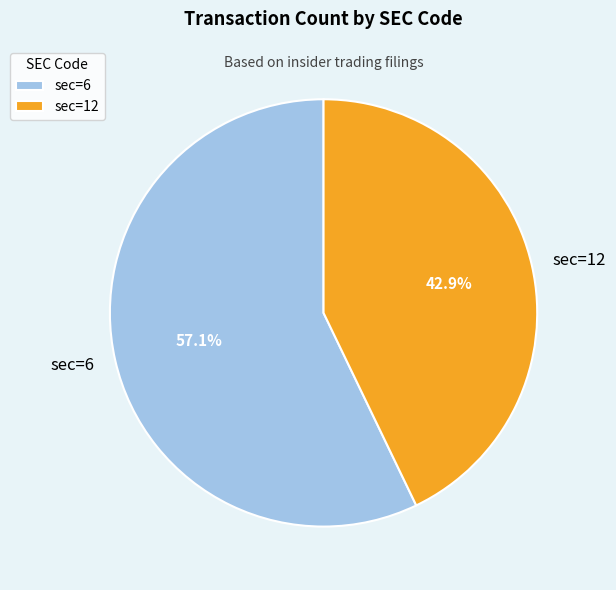

What percentage is NOT represented by sec=12?

57.1%